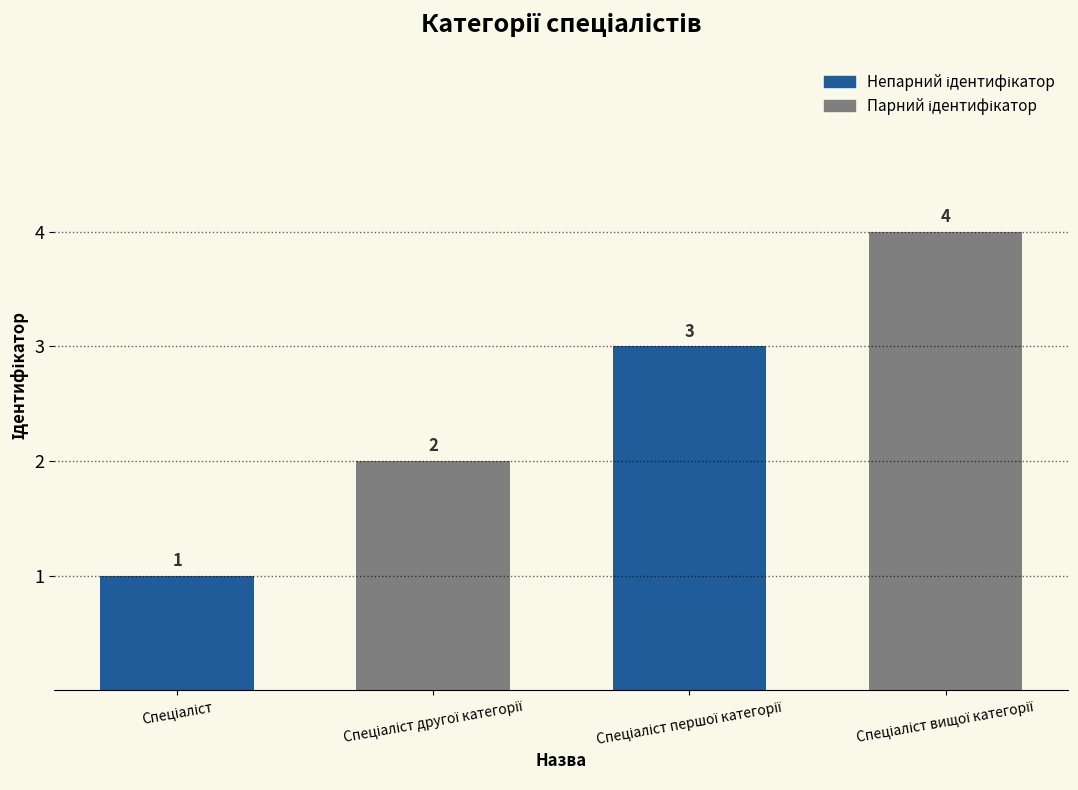

What is the difference between the maximum and minimum values?

3